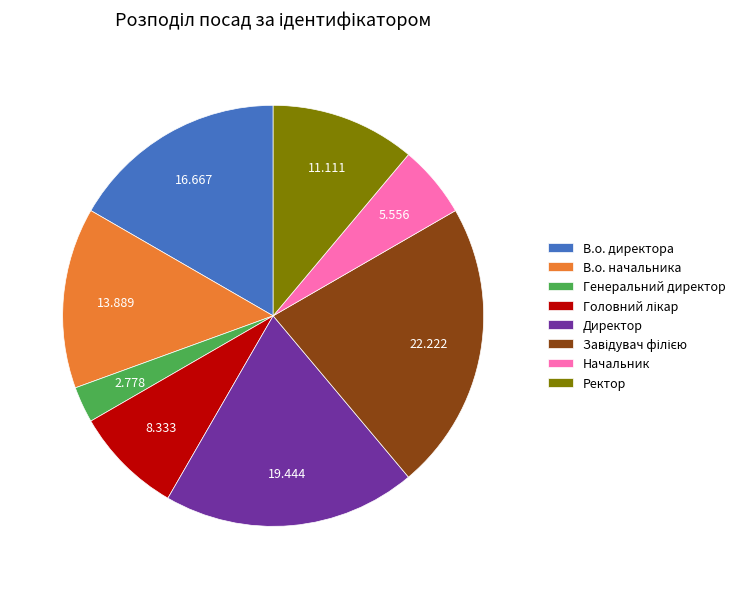

Combined, do В.о. директора and Начальник account for over 50%?

No